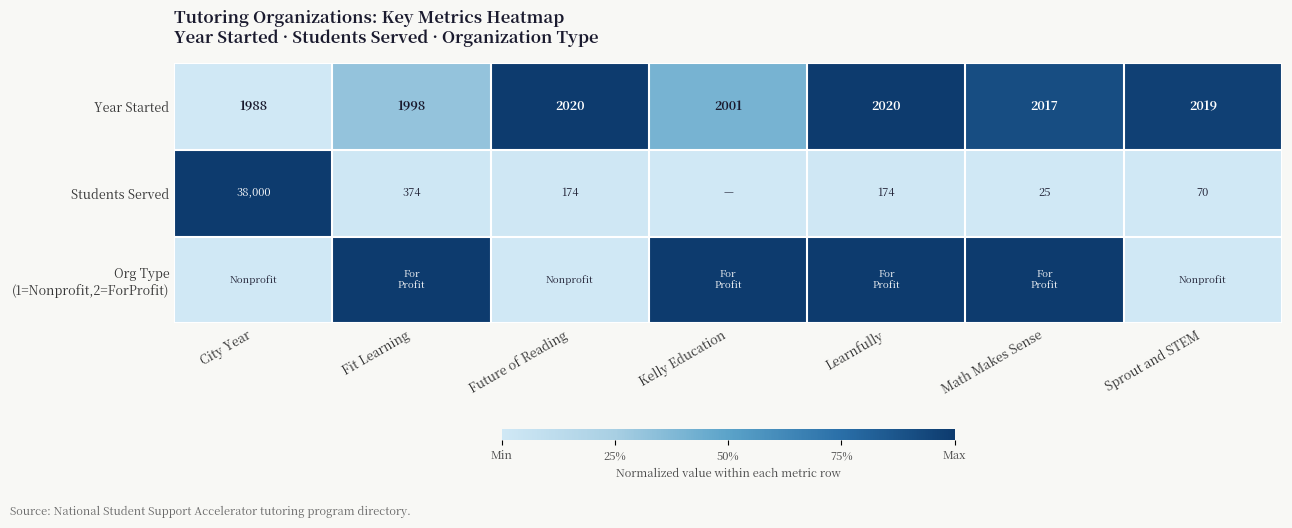

What is the highest value of the Year Started series?

2020